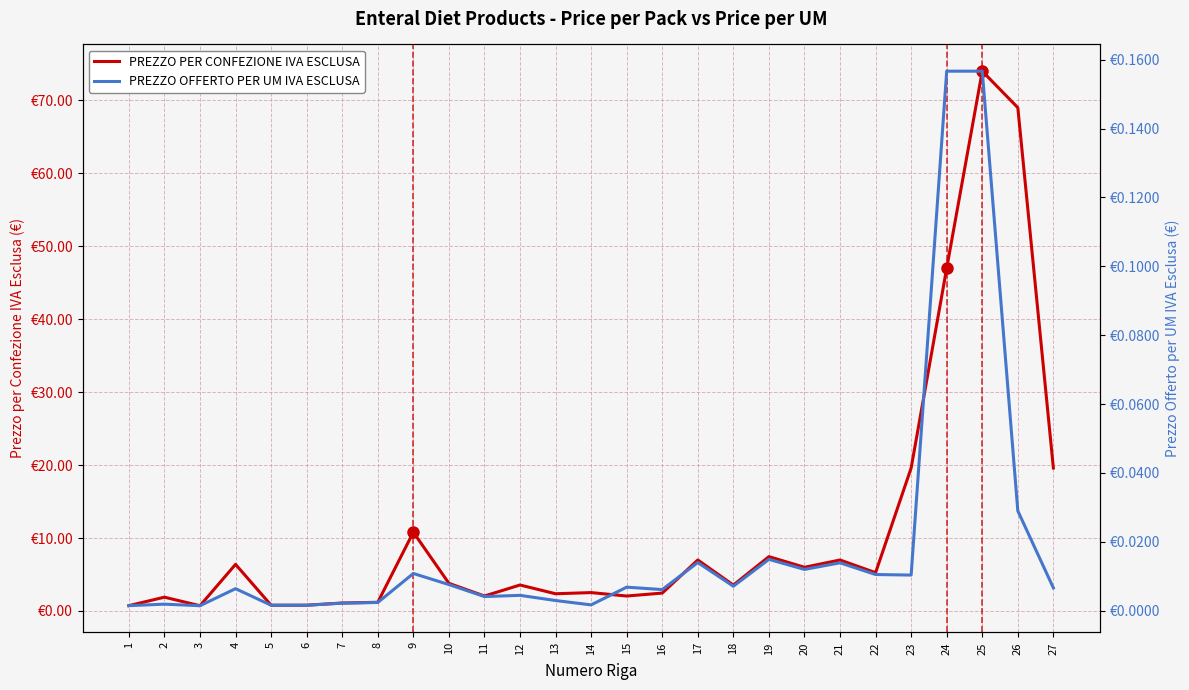

Between 13 and 10, which is larger?

10